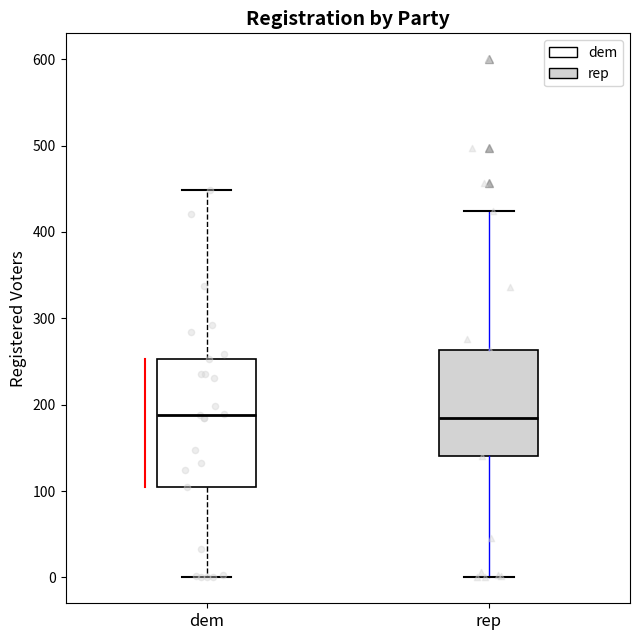

Reading left to right, transcribe this box plot: for each box, give where its median line is, the range the box spans, and where its two whiskers end, as read against the y-axis. The values are not printed on the chart, so give them approximately, as read against the axis.

dem: median 190, box 110 to 250, whiskers 0 to 450
rep: median 180, box 140 to 260, whiskers 0 to 420